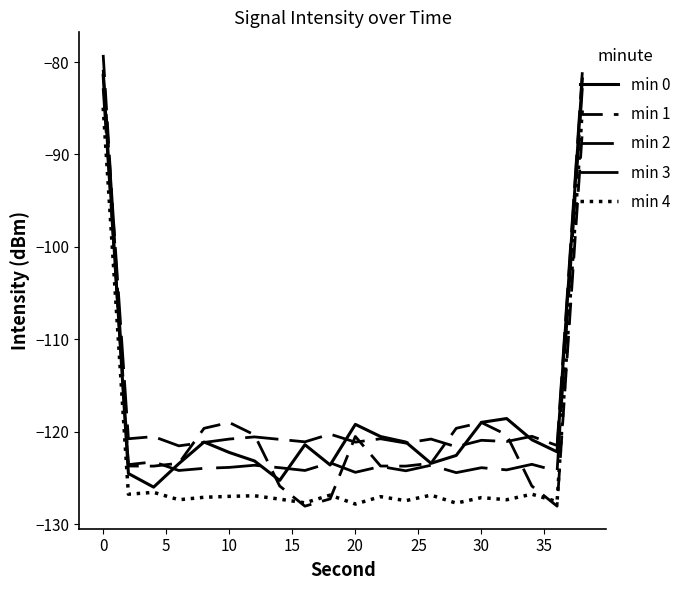

How many interior local peaks does the min 4 series have?

7